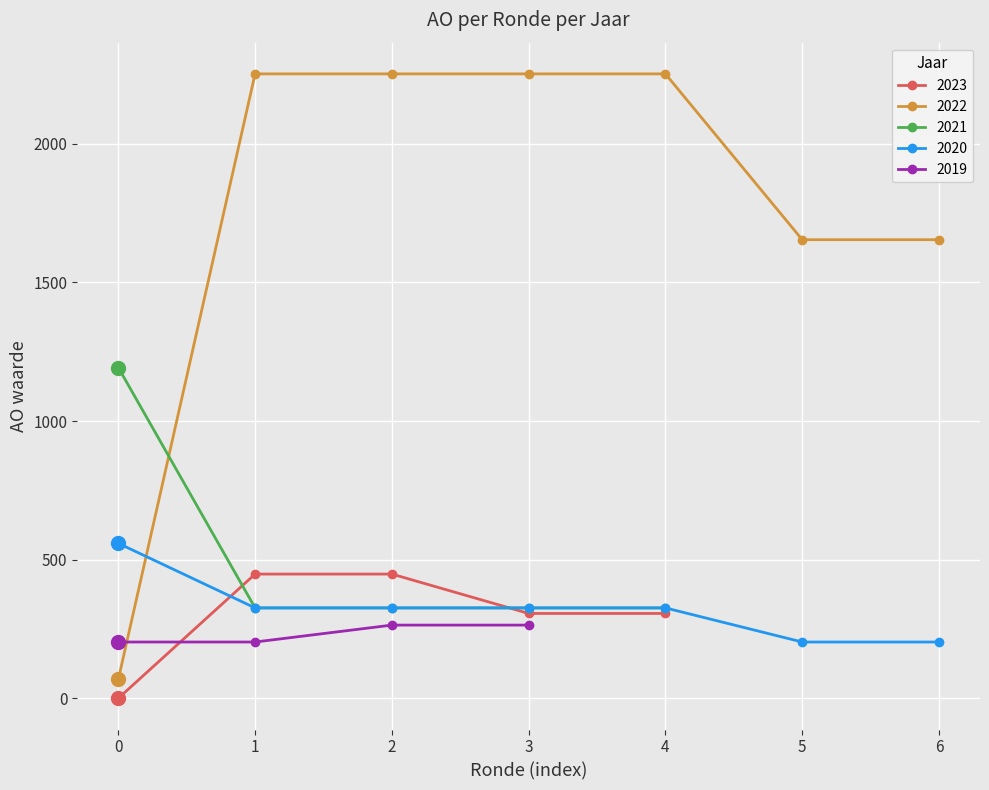

In AO, how many points are higher than both neighbors (excluding endpoints)?

1